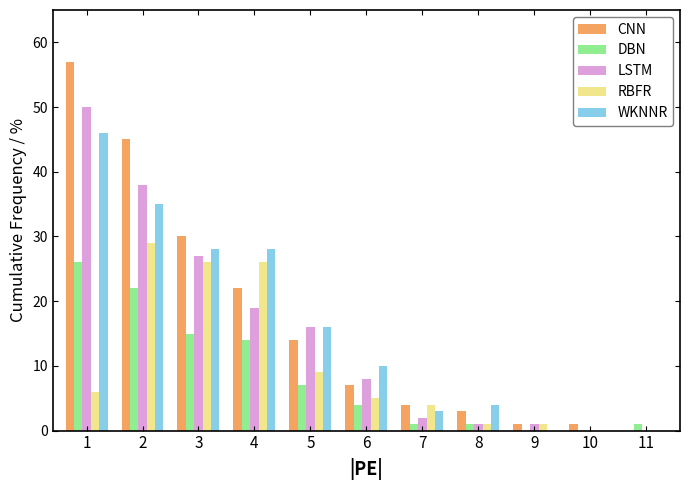

What is the greatest value displayed?

57